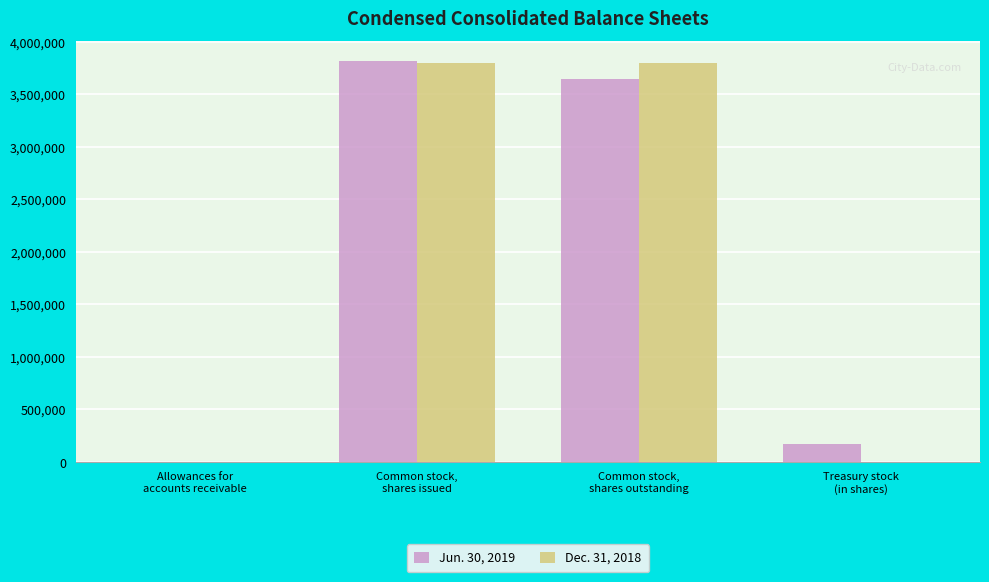

Read the Dec. 31, 2018 value at Allowances for
accounts receivable, to the nearest 10.

1360